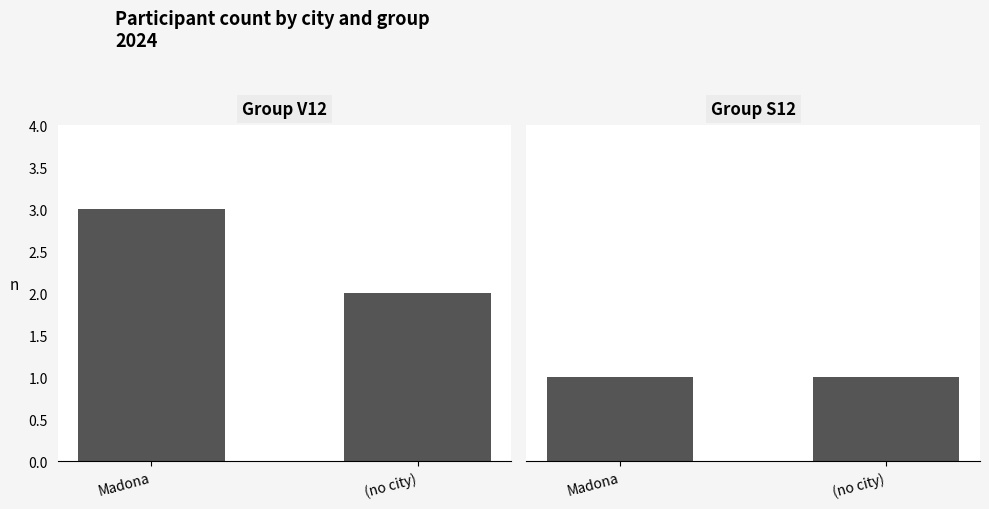

List the series in order of their peak value, lowest first.

S12, V12